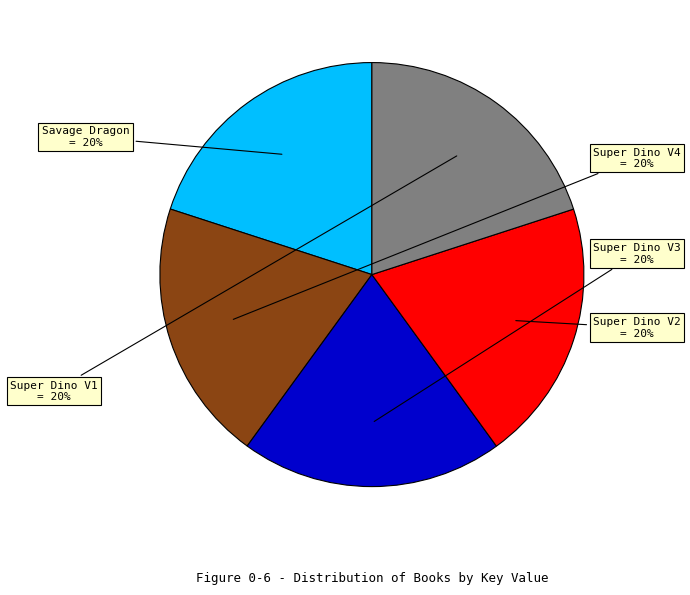

Is there any slice that represents more than half of the pie?

No